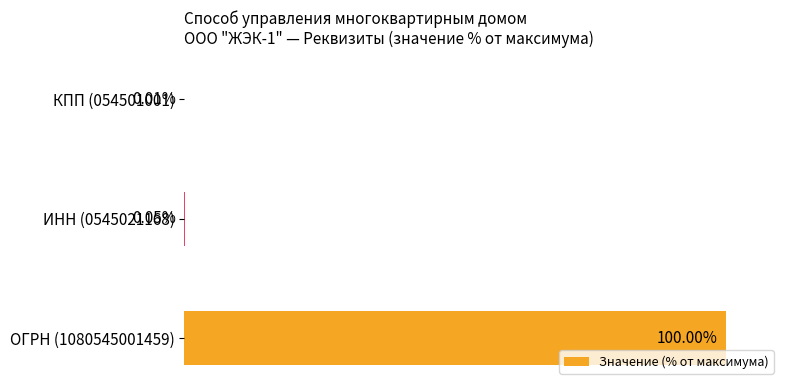

Between КПП (054501001) and ИНН (0545021168), which is larger?

ИНН (0545021168)